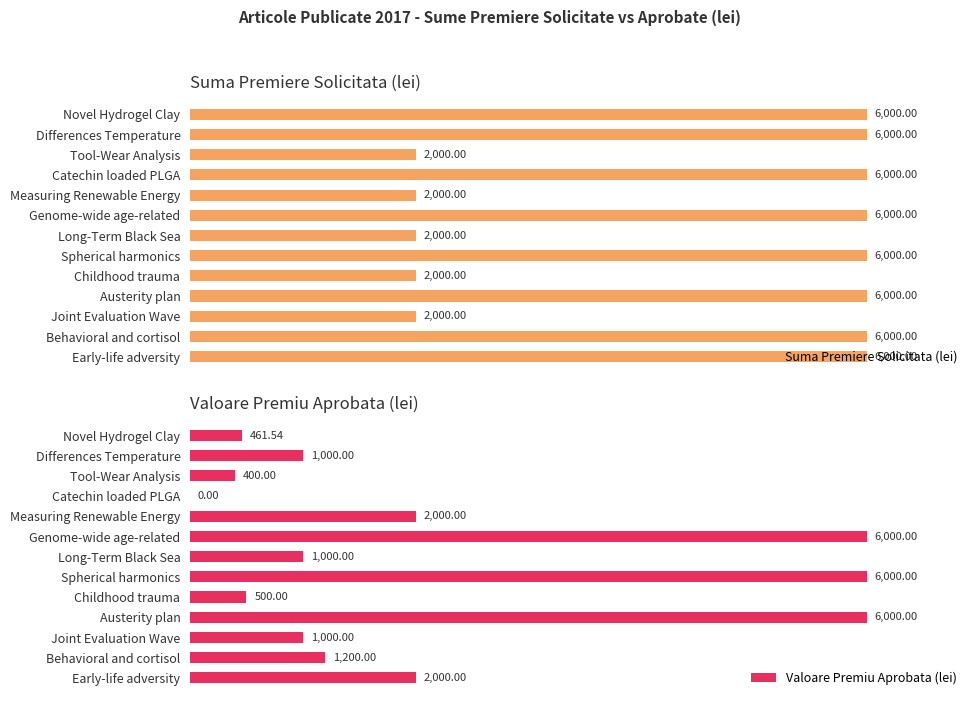

How many distinct data groups are displayed?

2